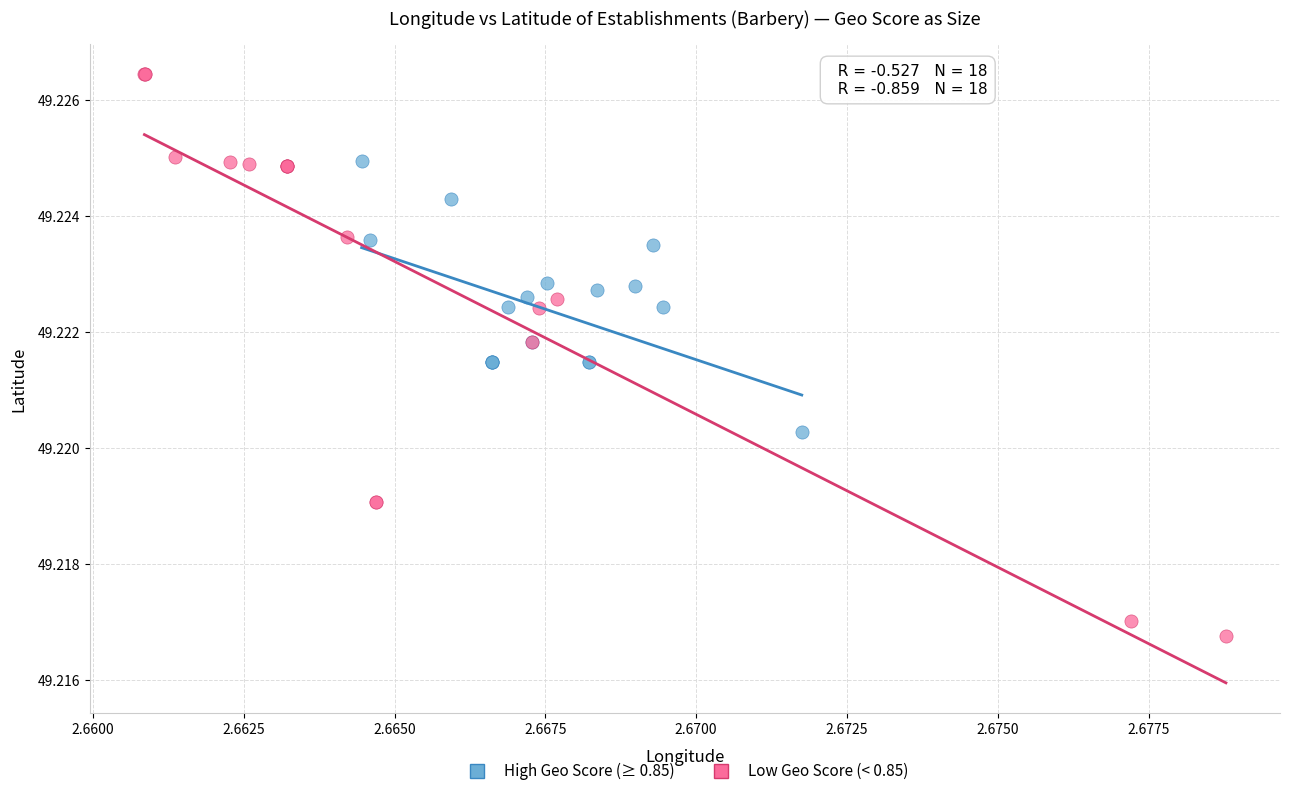

What are all the series names shown in the legend?

High Geo Score (≥ 0.85), Low Geo Score (< 0.85)